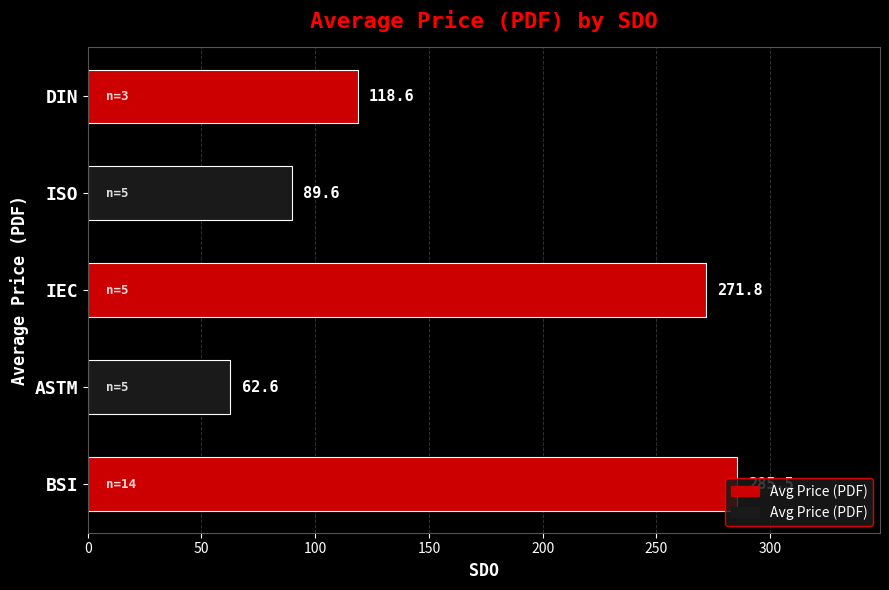

What is the difference between the second highest and second lowest values?

182.2